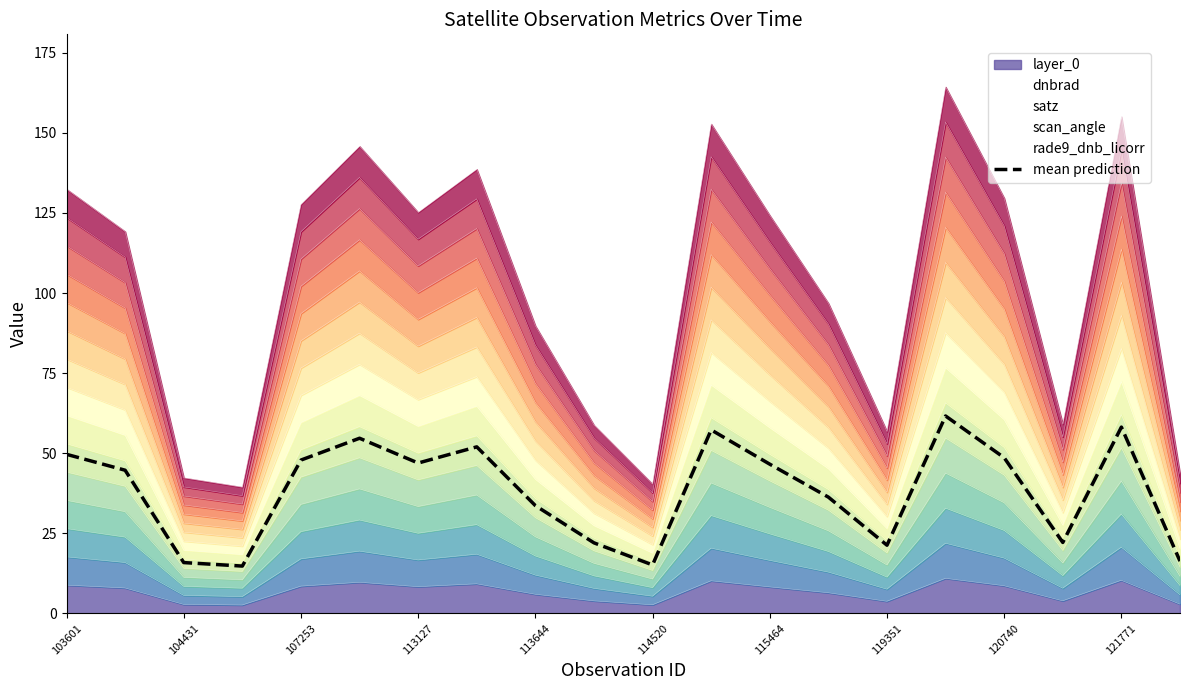

Approximately how many times larger is the value at 19 compared to 11?

0.3